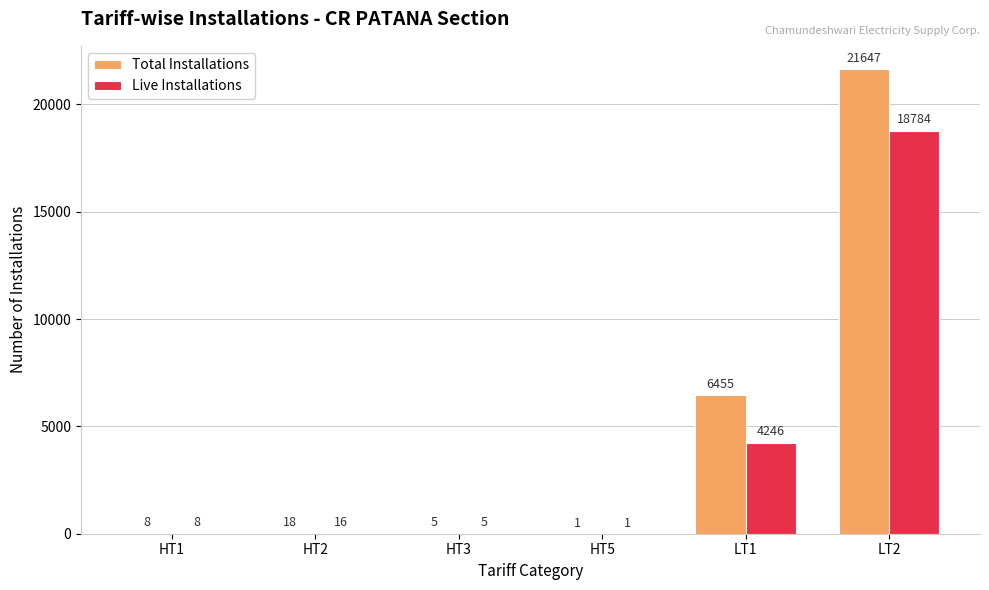

What is the total value across all series at HT3?

10